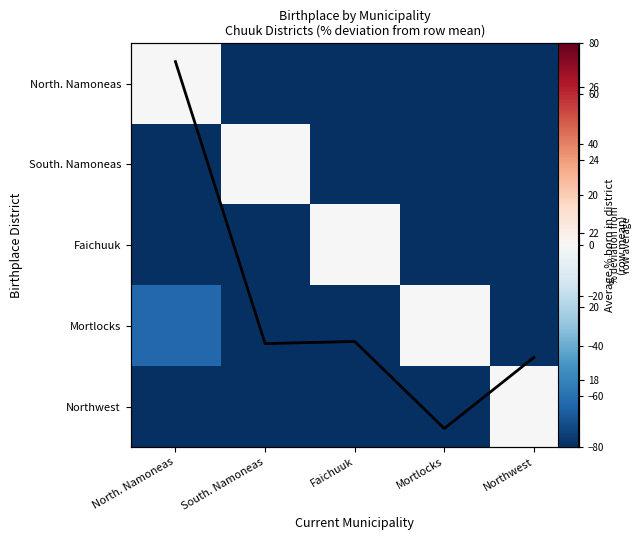

What is the approximate value of Northwest at Mortlocks?

-92.4